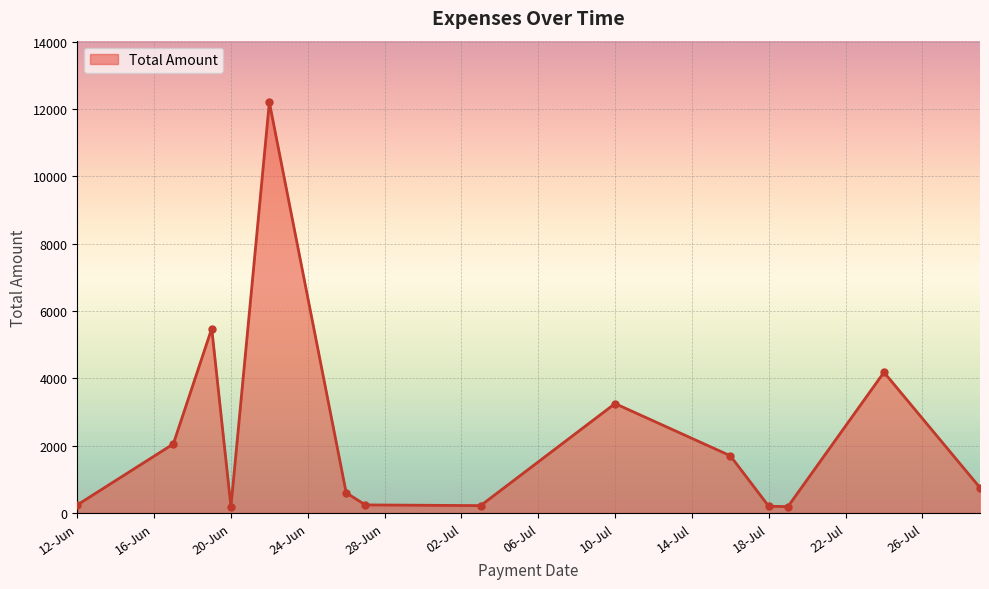

How many lines are shown in the chart?

1